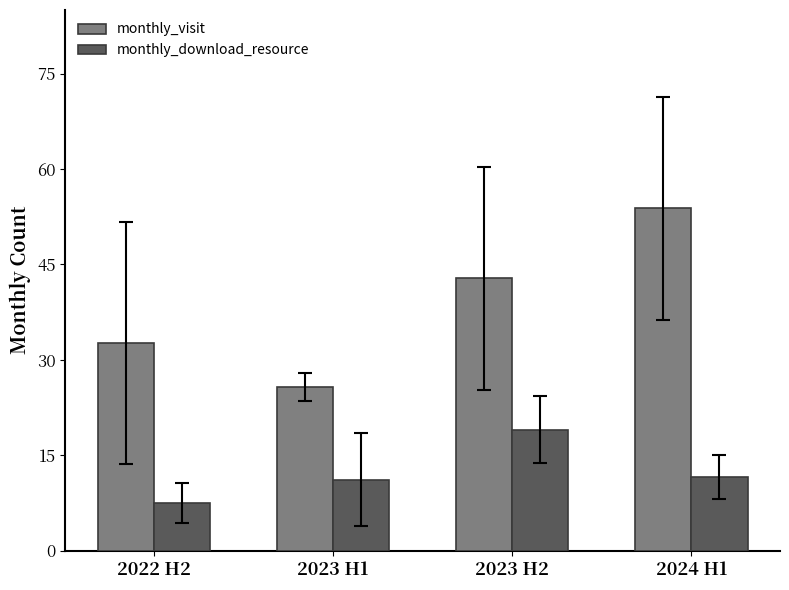

The monthly_download_resource series shows 2.7 at 2023 H1. True or false?

False